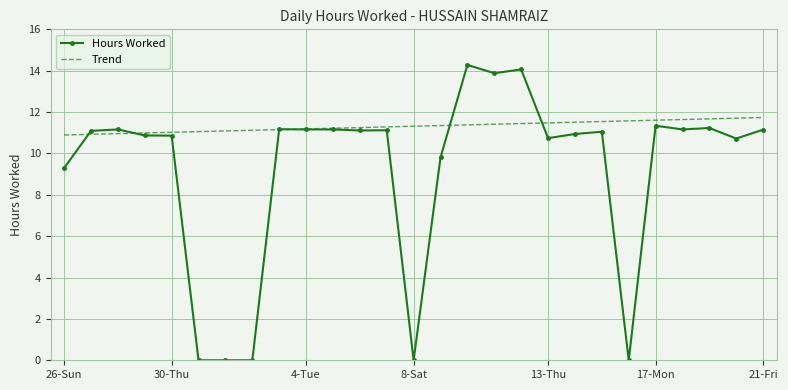

At how many categories does at least one series exceed 8?

27